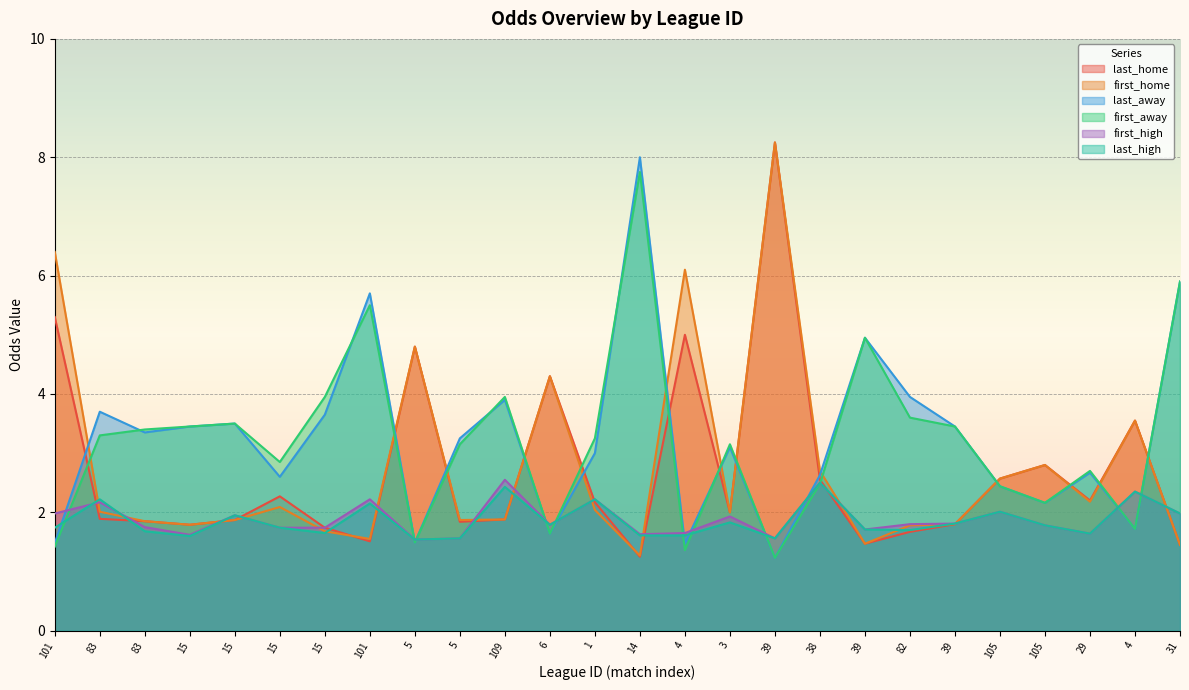

At which category is the sum across all series the highest?

39